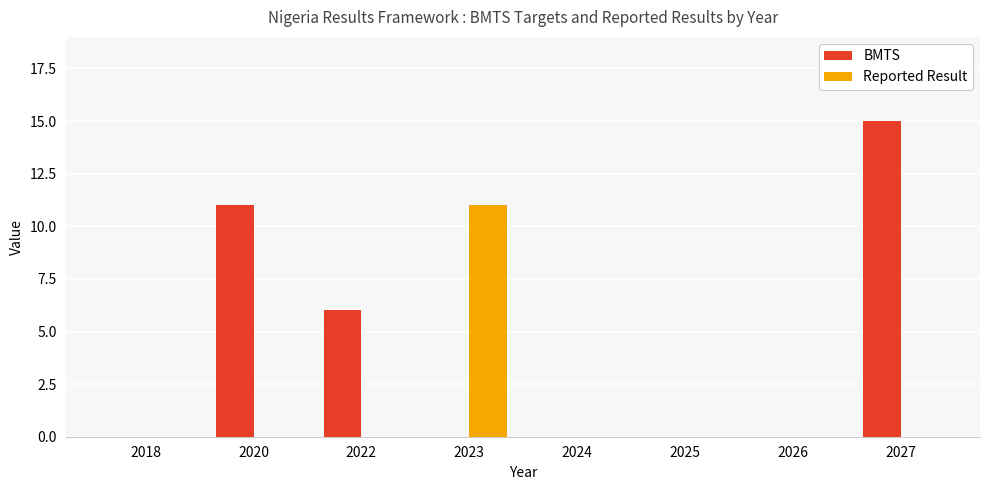

Reading left to right, extract all data points from this chart.

BMTS: 0	11	6	0	0	0	0	15
Reported Result: 0	0	0	11	0	0	0	0